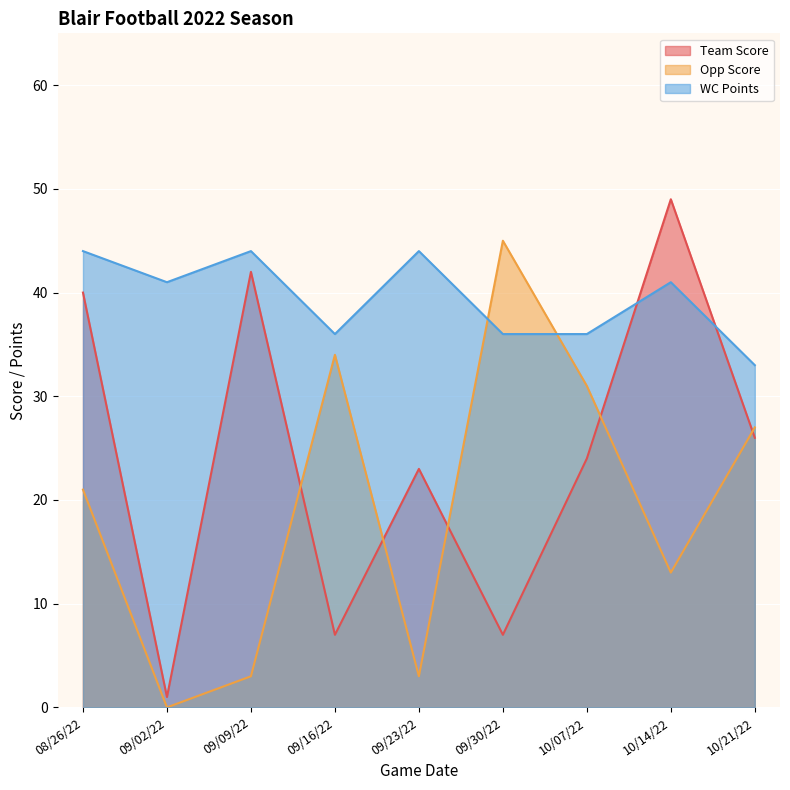

What is the total value across all series at 09/16/22?

77